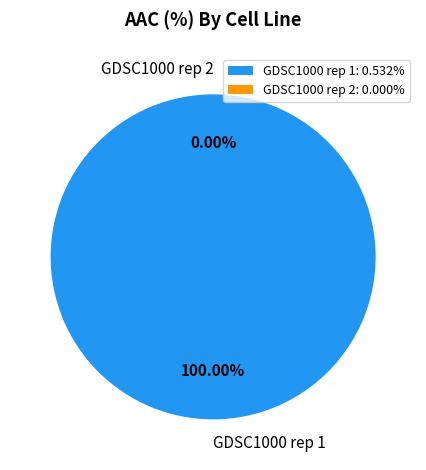

Rank the categories by value from highest to lowest.

GDSC1000 rep 1, GDSC1000 rep 2